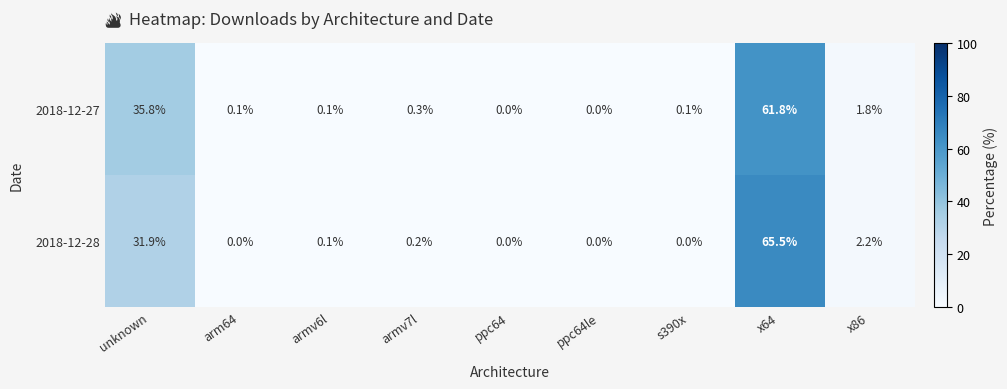

Which series has the largest total across all categories?

2018-12-27